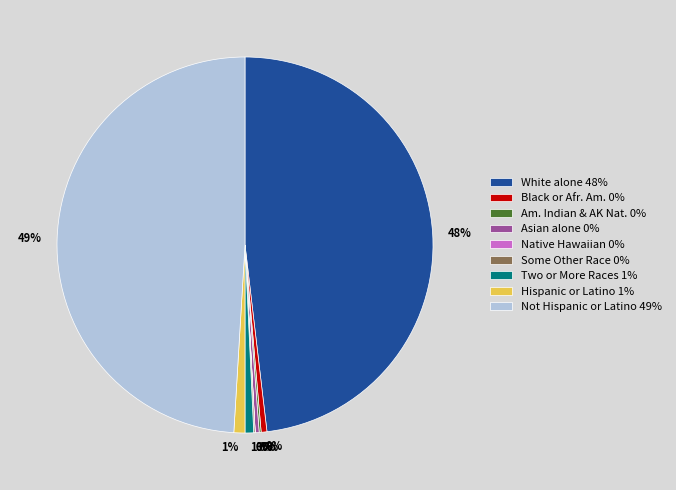

True or false: Not Hispanic or Latino 49% accounts for 56% of the total.

False